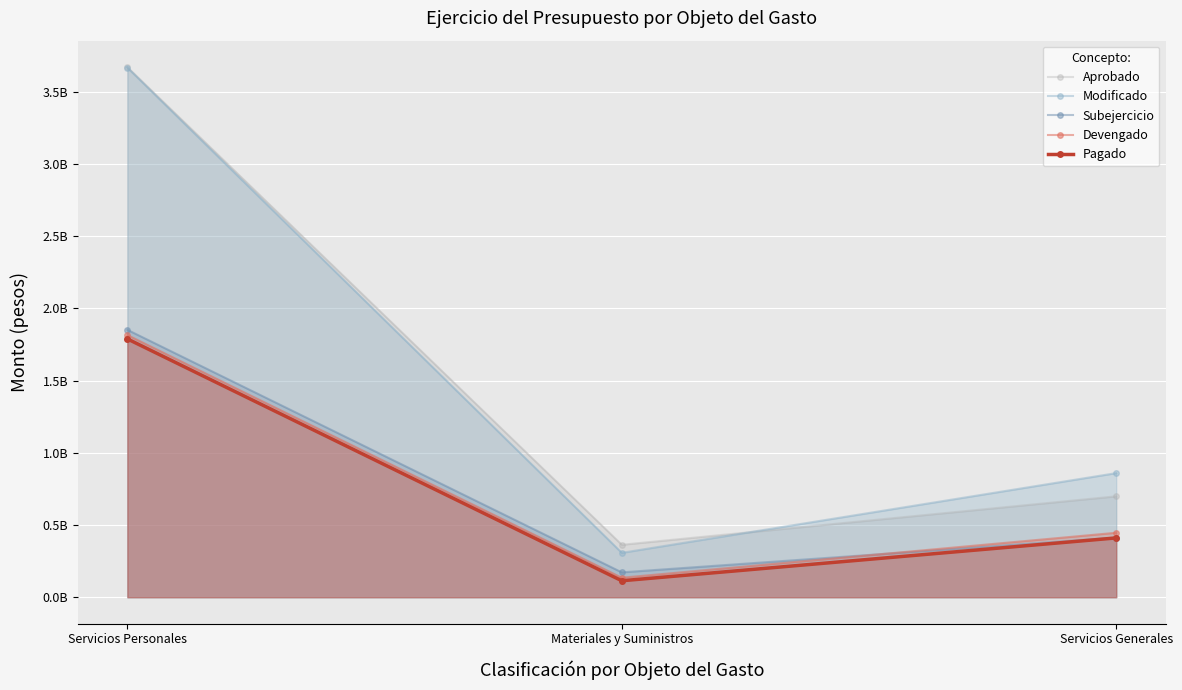

List the labels in order of Modificado value, smallest first.

Materiales y Suministros, Servicios Generales, Servicios Personales